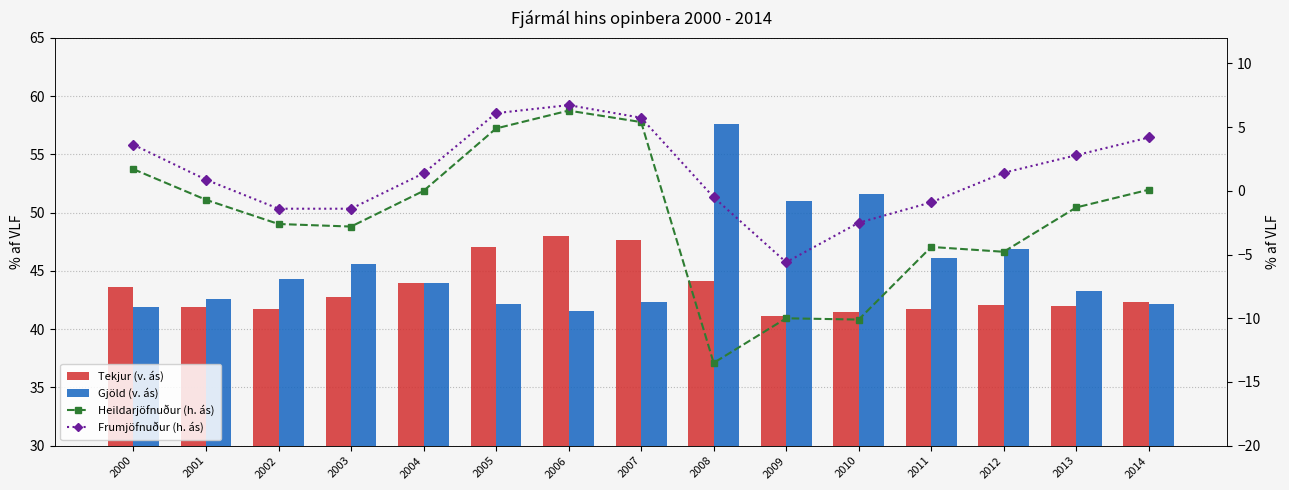

At which label does Tekjur (v. ás) reach its peak?

2006